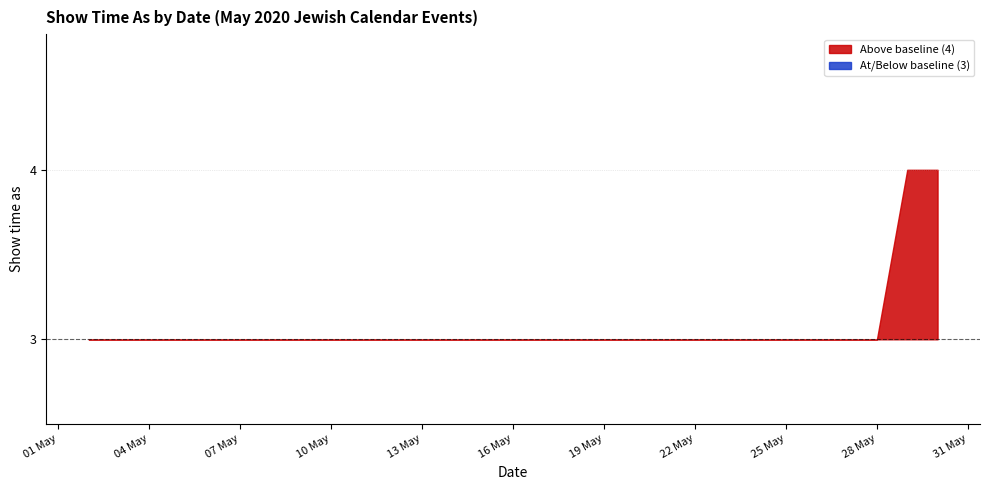

Does the chart display data point markers on the line(s)?

No